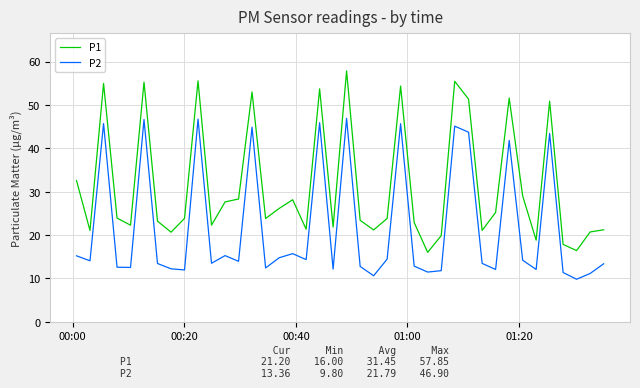

Which series has the largest total across all categories?

P1